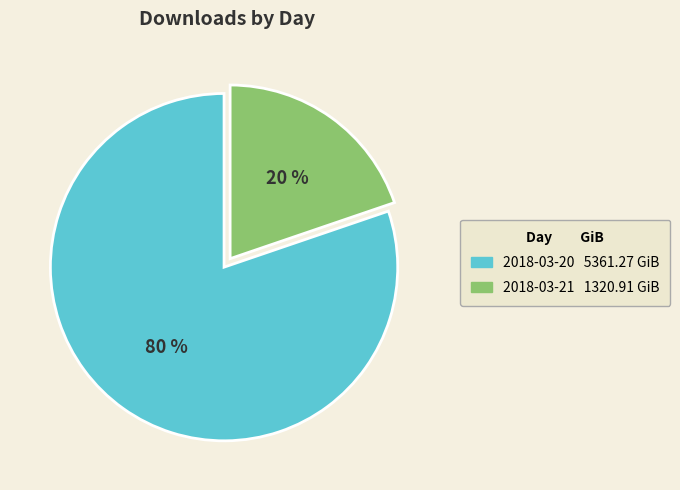

True or false: 2018-03-20 accounts for 80% of the total.

True